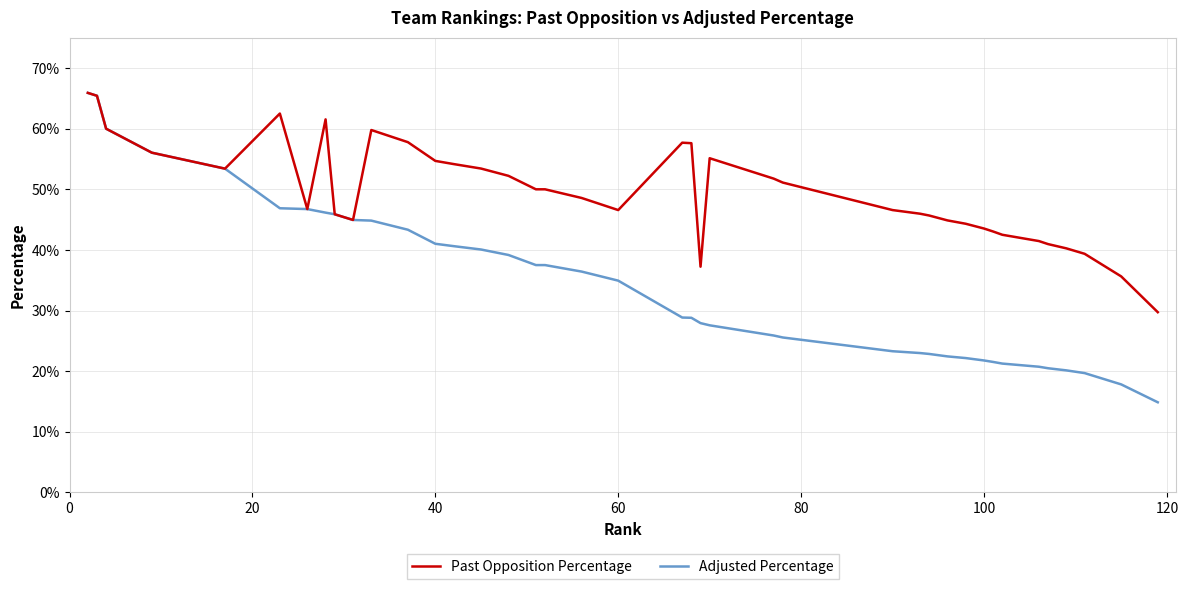

What are all the series names shown in the legend?

Past Opposition Percentage, Adjusted Percentage